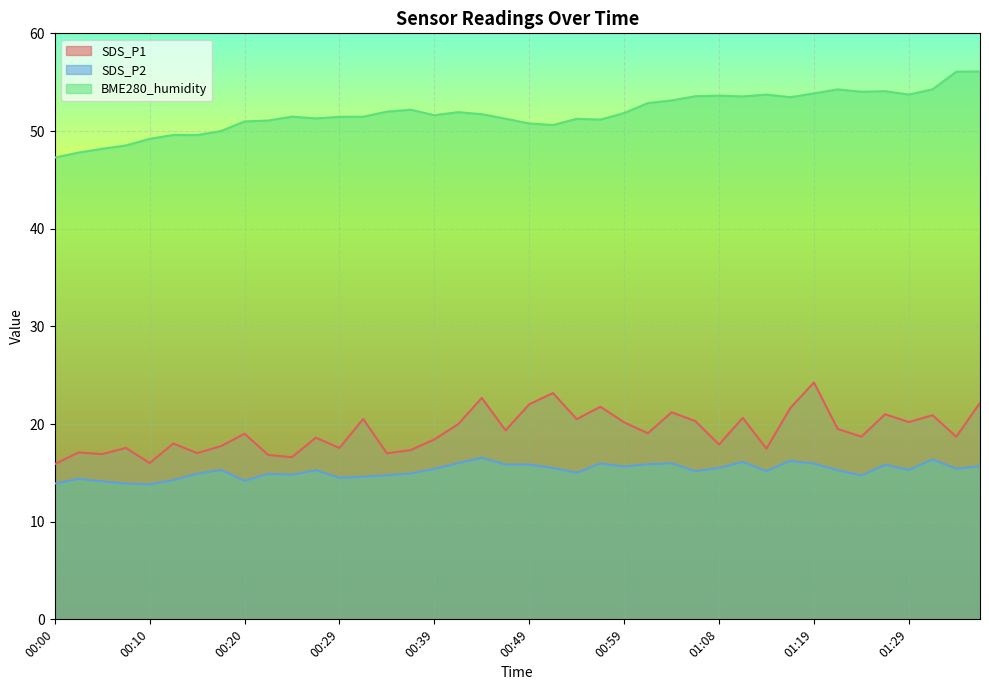

How many lines are shown in the chart?

3